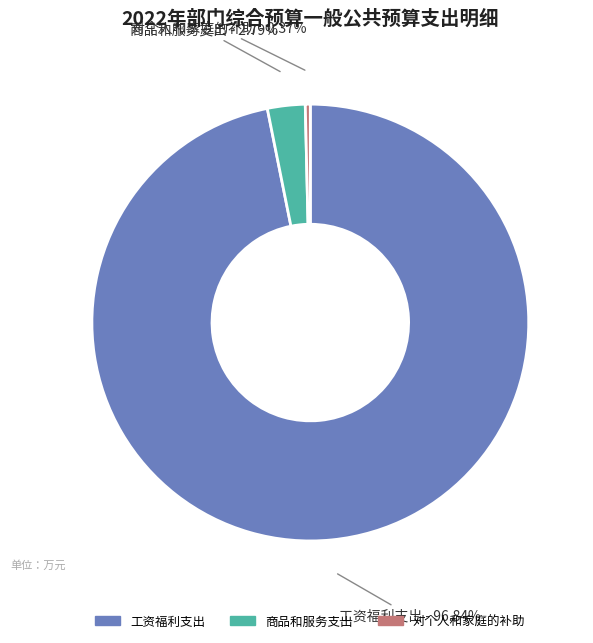

Which has a higher value, 工资福利支出 or 对个人和家庭的补助?

工资福利支出